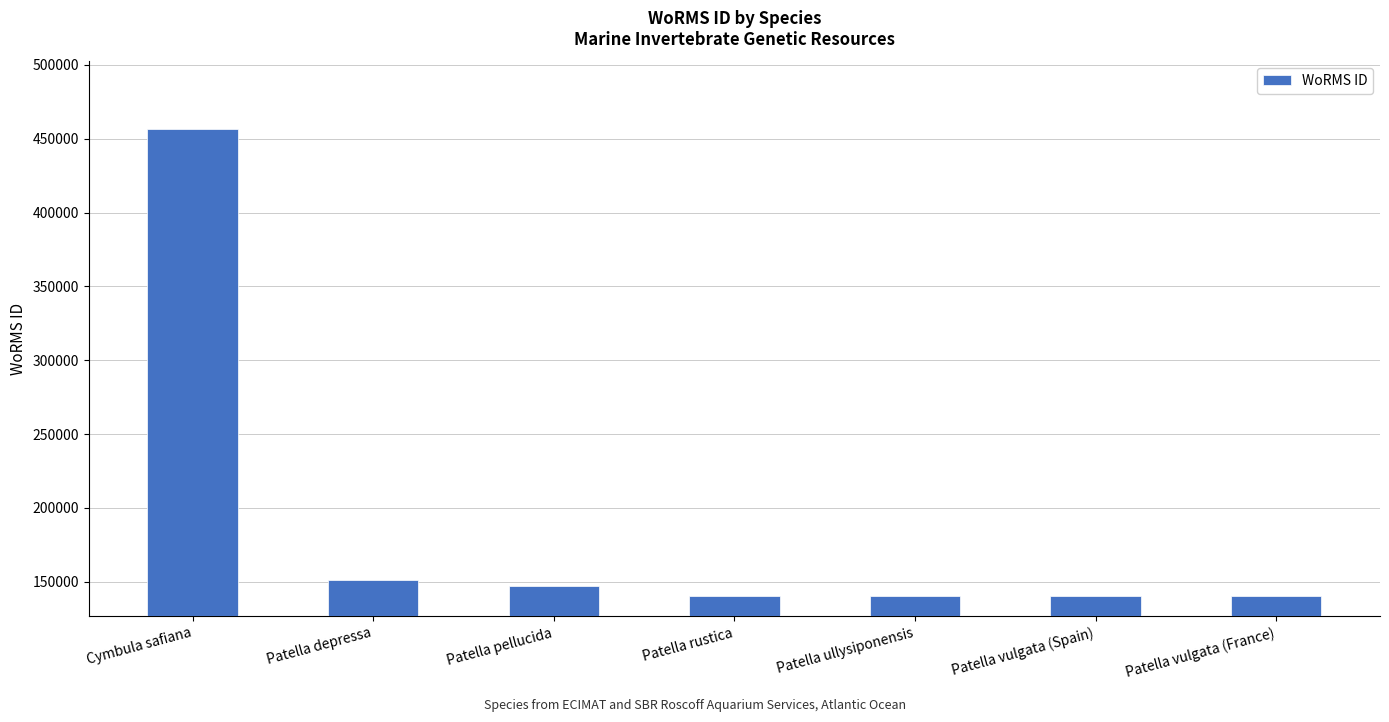

How many data points are less than 140685?

2